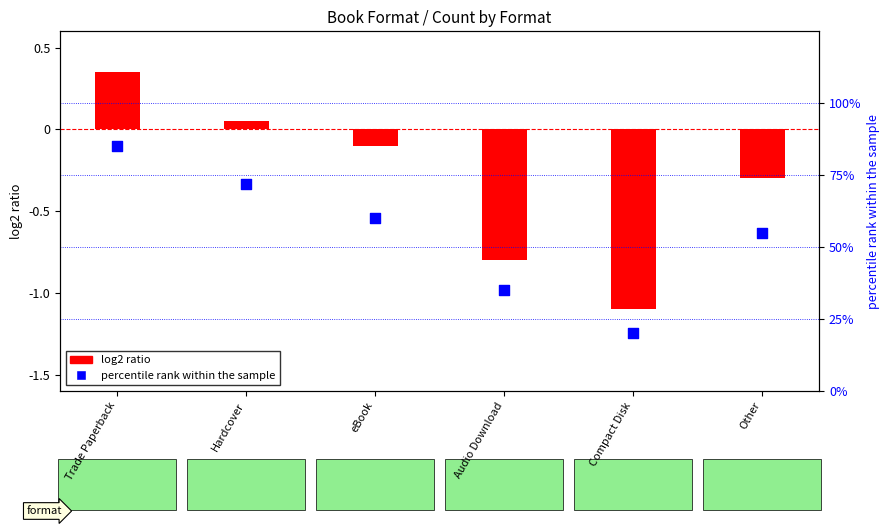

What are all the series names shown in the legend?

log2 ratio, percentile rank within the sample